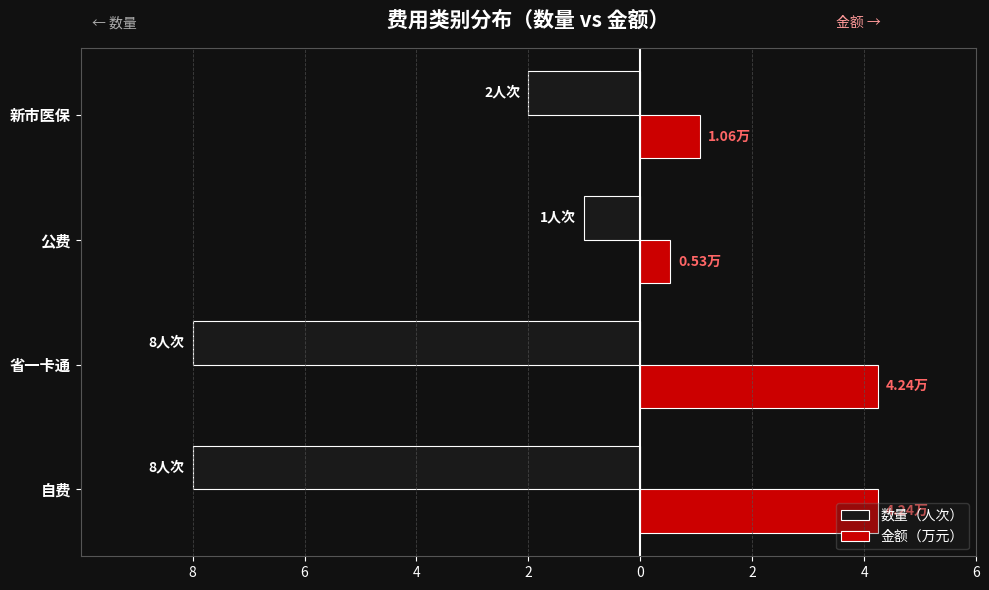

What is the average value of the 金额（万元） series?

2.5